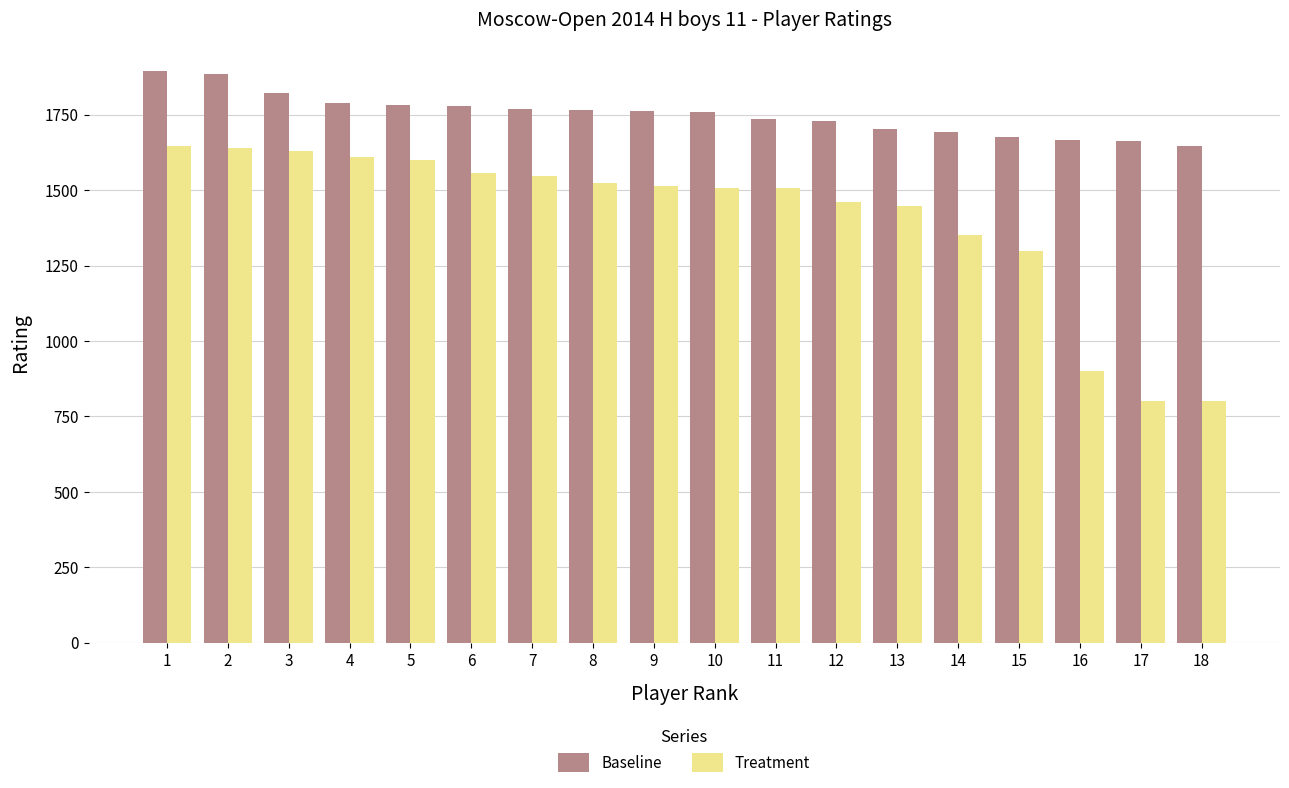

Which series changed the most between 12 and 18?

Treatment